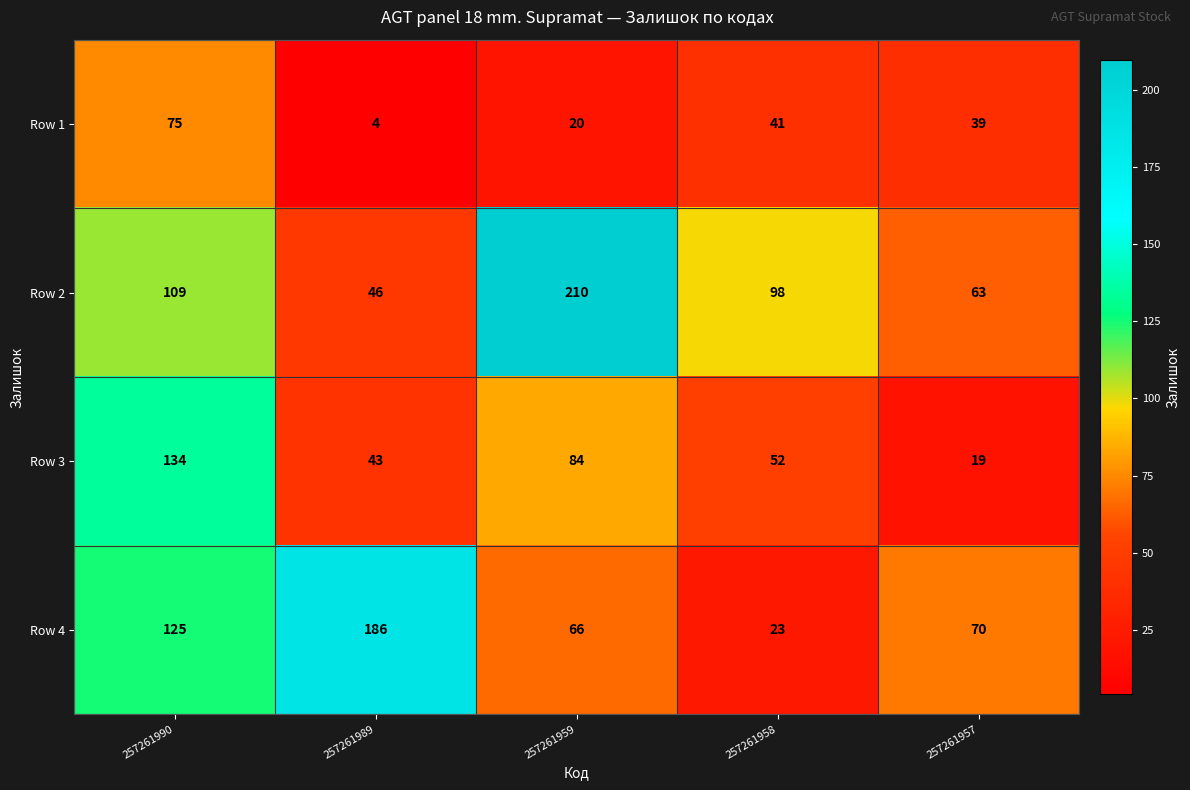

Read the Row 4 value at 257261958.

23